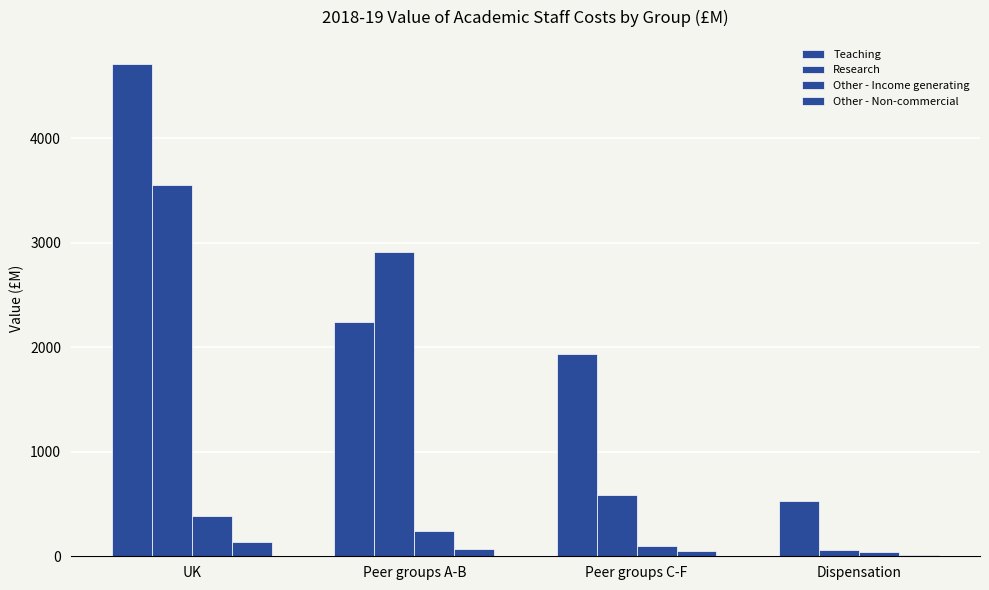

Reading right to left, extract all data points from this chart.

Teaching: Dispensation=529	Peer groups C-F=1932	Peer groups A-B=2247	UK=4708
Research: Dispensation=57	Peer groups C-F=582	Peer groups A-B=2911	UK=3551
Other - Income generating: Dispensation=39	Peer groups C-F=101	Peer groups A-B=244	UK=384
Other - Non-commercial: Dispensation=9	Peer groups C-F=55	Peer groups A-B=73	UK=137